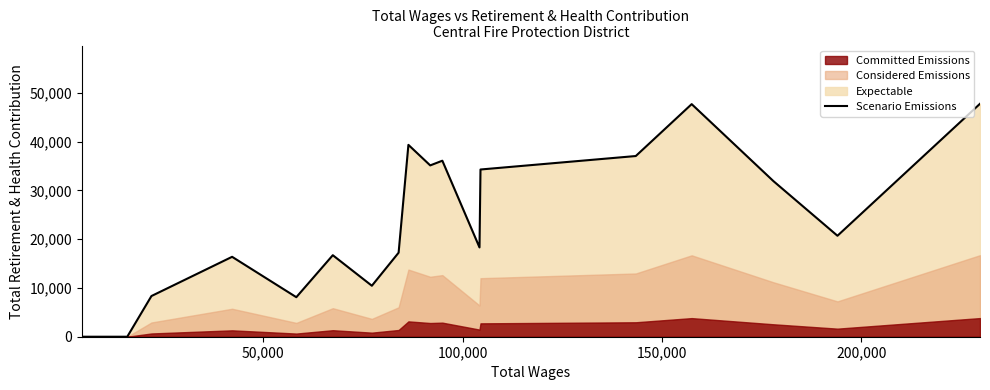

What is the highest value of the Scenario Emissions series?

47763